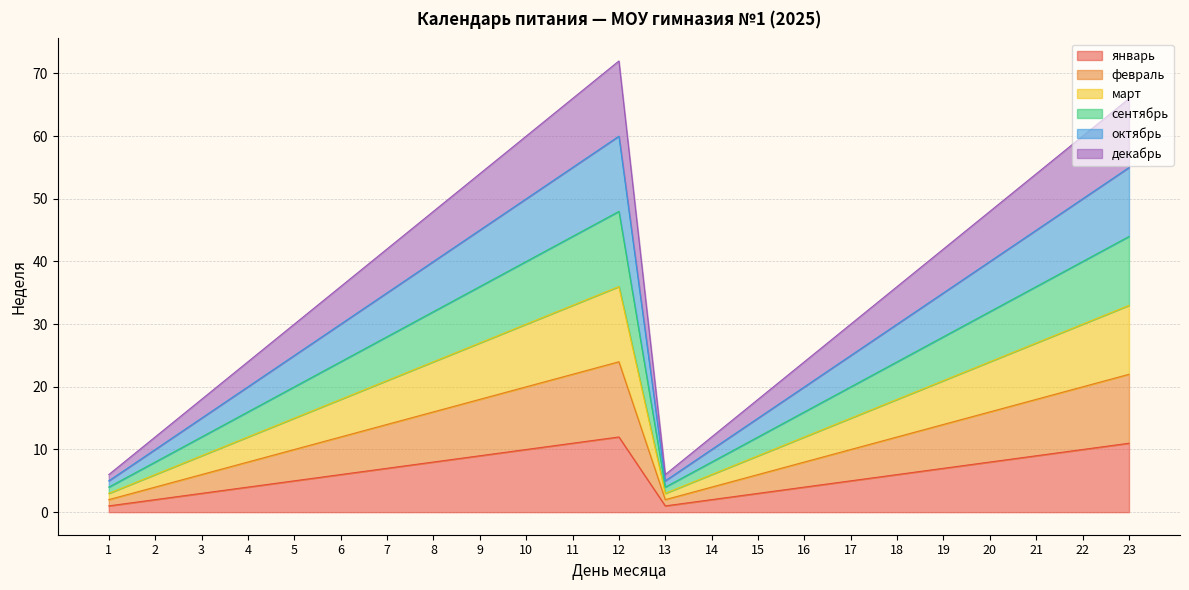

True or false: февраль has more than 0 interior local peaks.

True